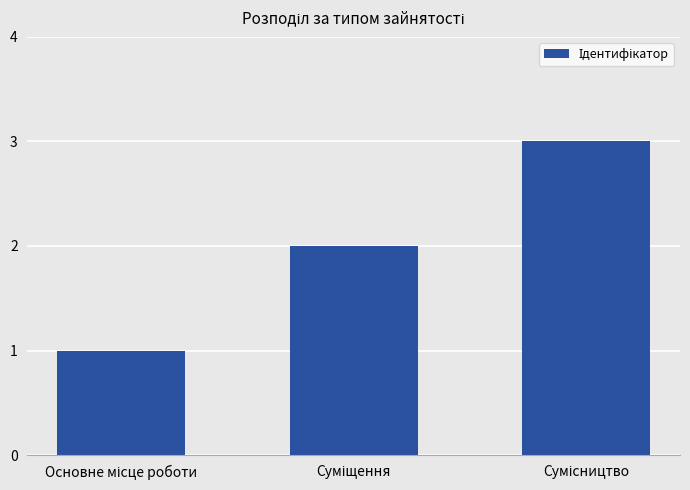

Reading right to left, list all the values displayed in this chart.

3	2	1